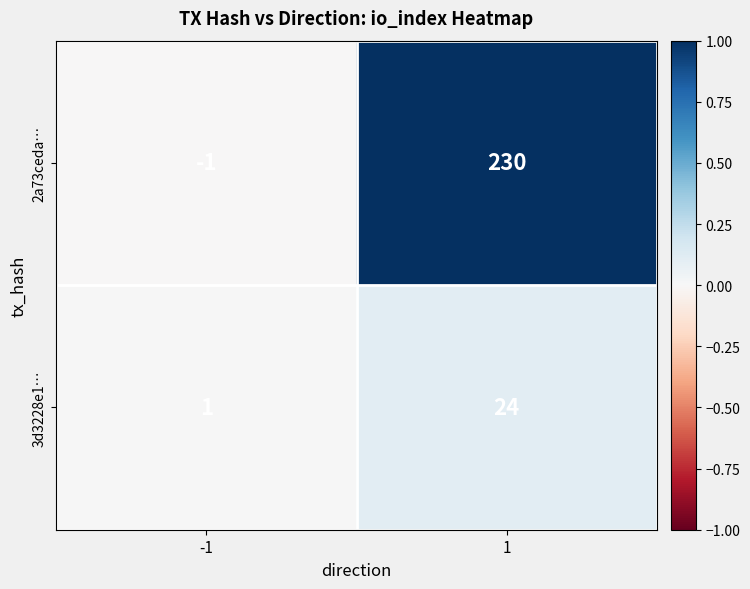

What is the difference between the highest and lowest values at 1?

206